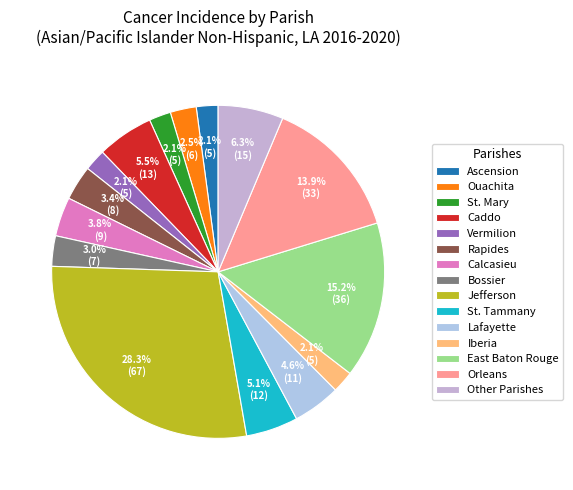

Which slice is the largest?

Jefferson